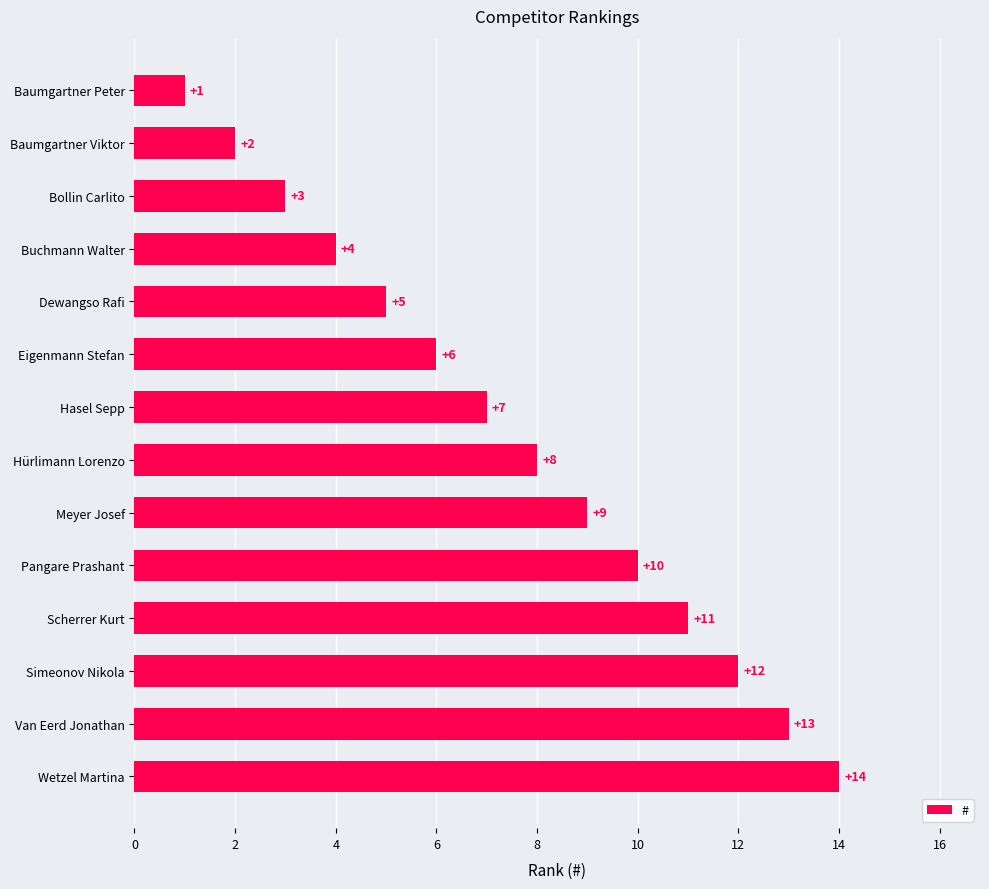

Which category has the highest value across all series?

Wetzel Martina